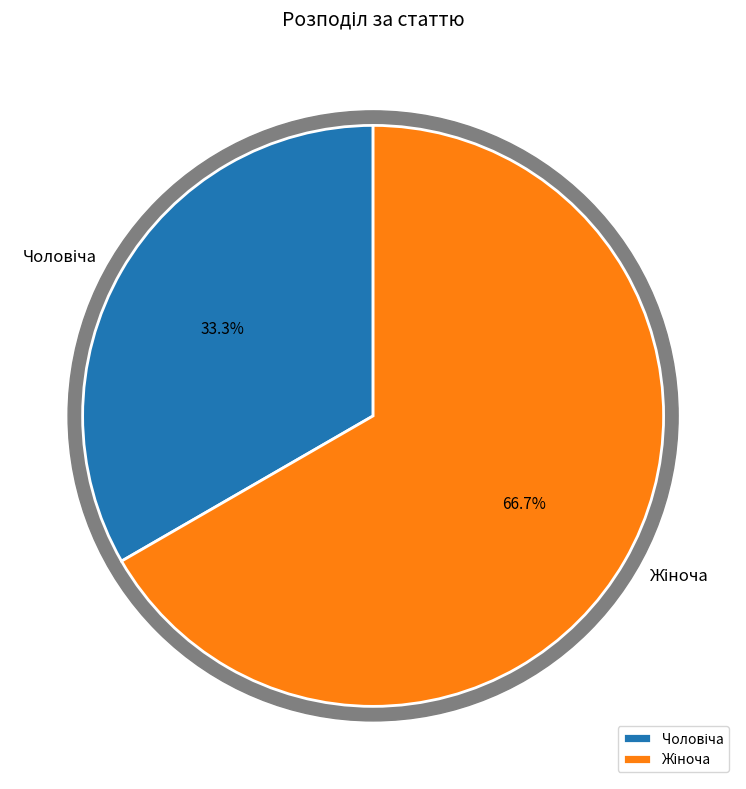

To the nearest percent, what is the difference between the Жіноча and Чоловіча slice percentages?

33%